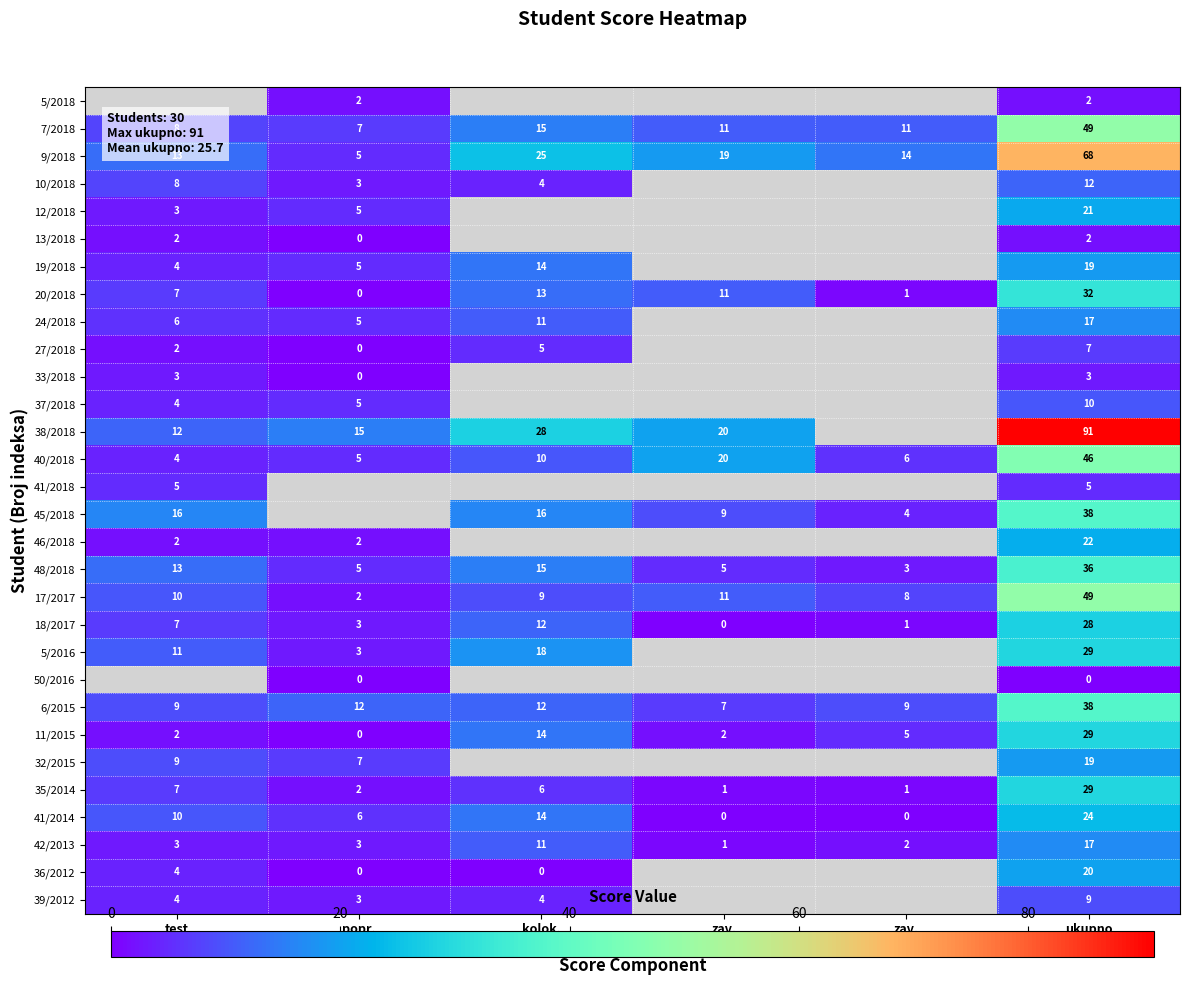

How many values in the 32/2015 series exceed 7?

2